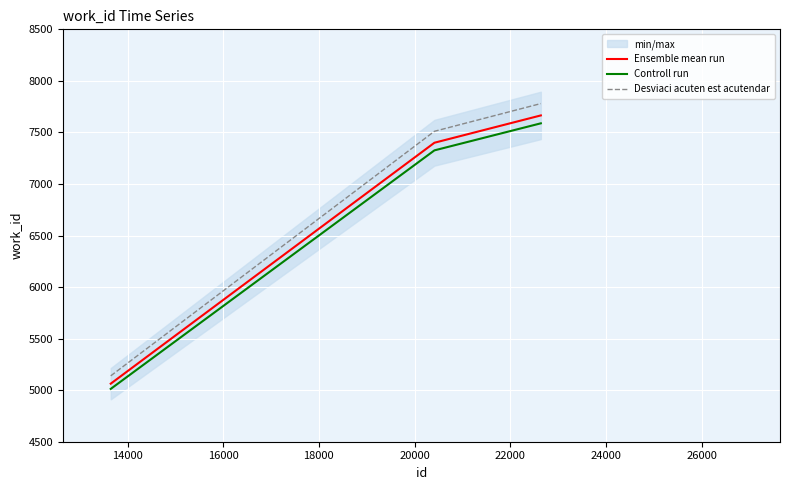

Between 16000 and 14000, which is larger?

16000